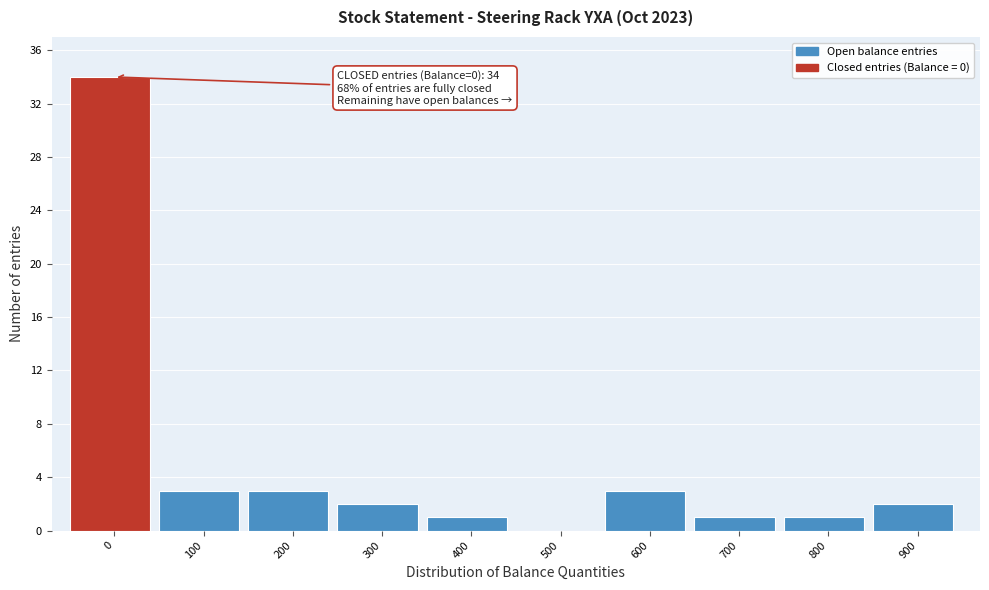

Reading left to right, what are all the values shown in this chart?

0=34	100=3	200=3	300=2	400=1	500=0	600=3	700=1	800=1	900=2